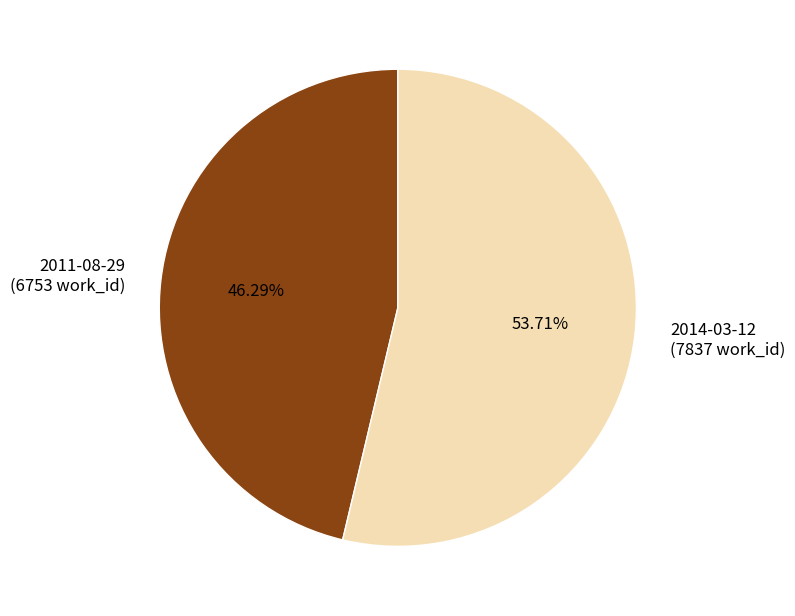

Approximately how many times larger is the value at 2011-08-29 compared to 2014-03-12?

0.9